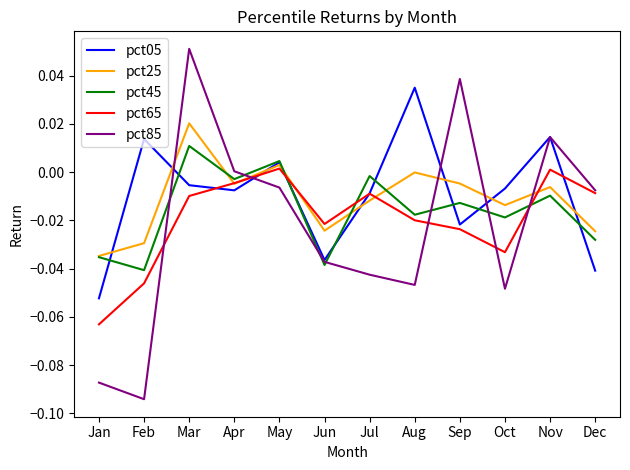

True or false: pct25 and pct85 intersect in this chart.

True